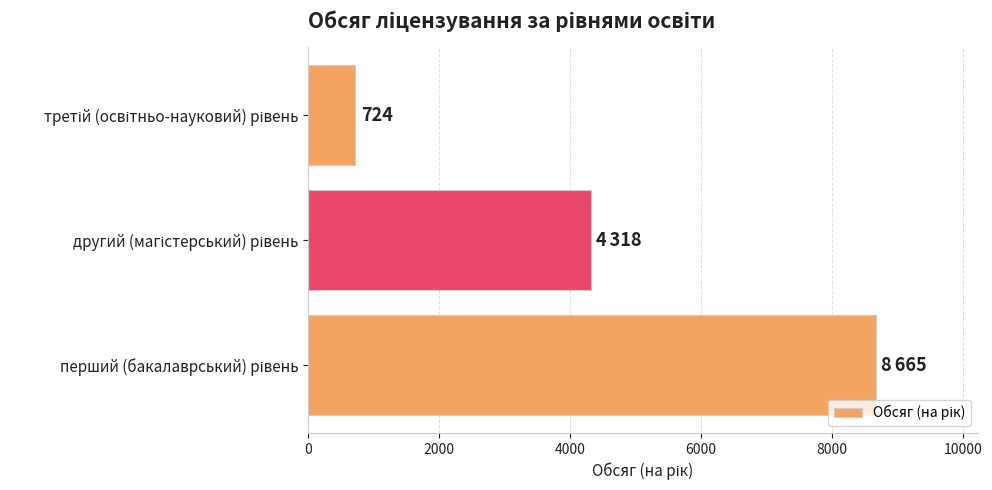

How many categories are shown in the chart?

3